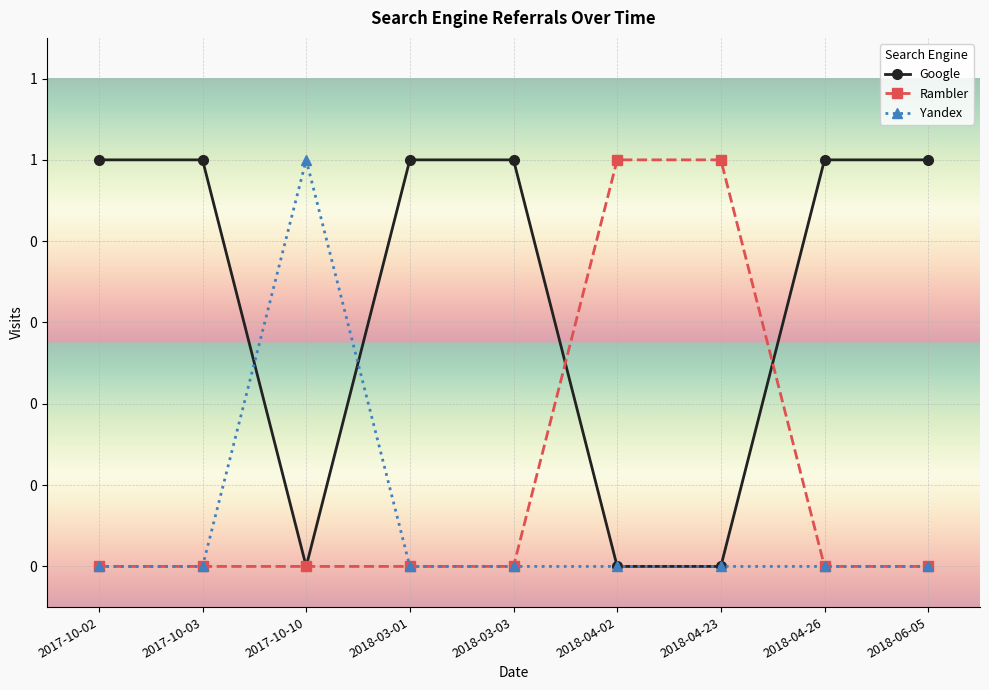

What are all the series names shown in the legend?

Google, Rambler, Yandex